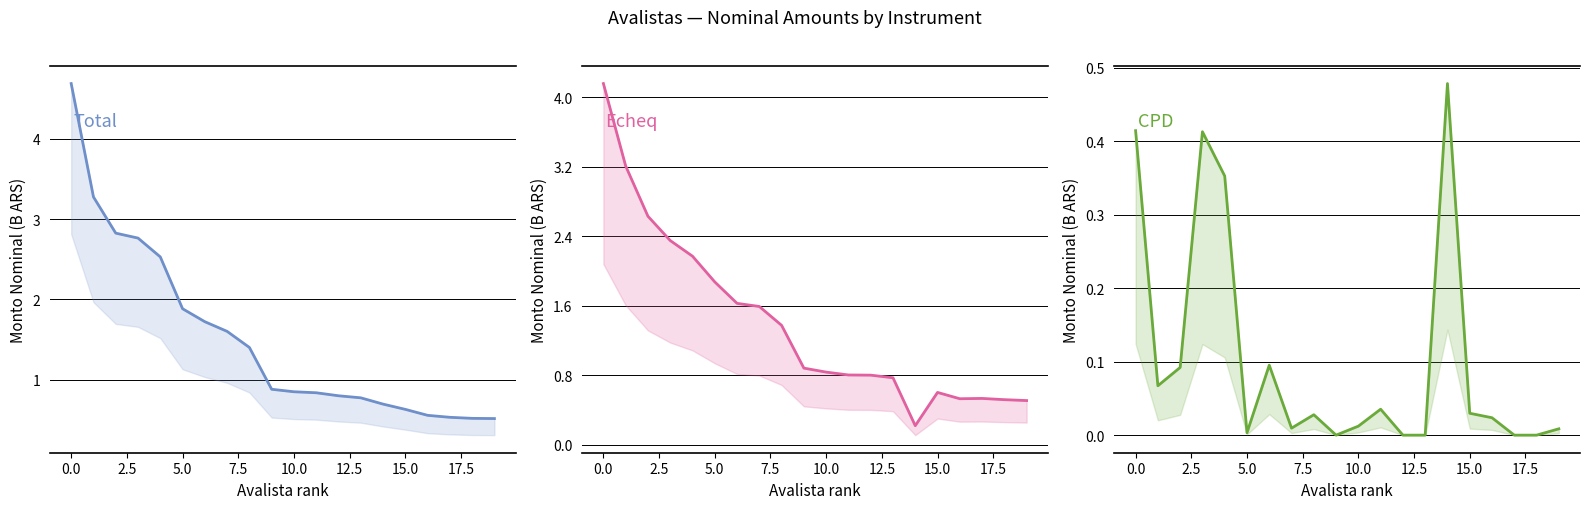

Between which two adjacent categories do Echeq and CPD first intersect?

13 and 14